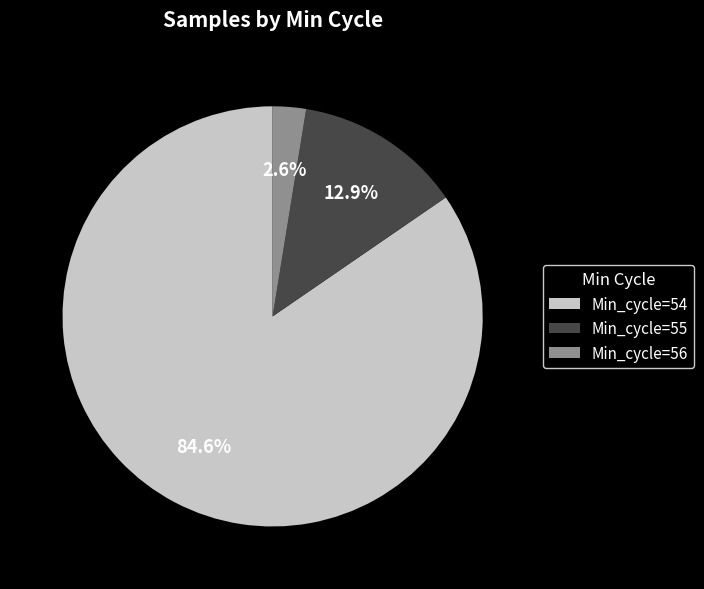

To the nearest percent, what percentage of the pie is Min_cycle=56?

3%